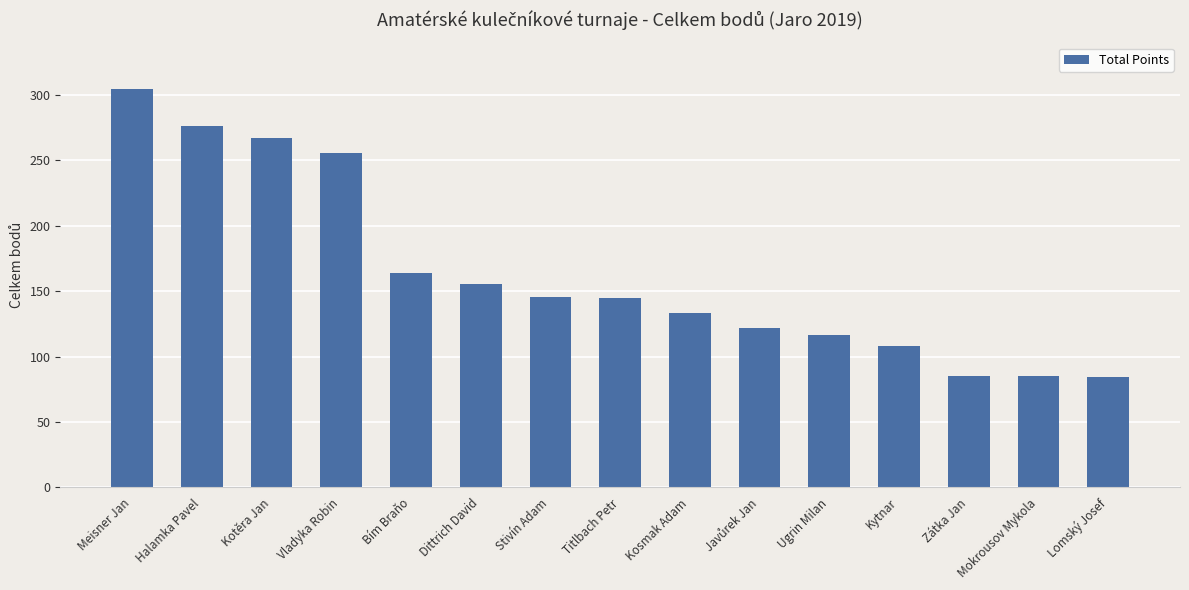

Is it true that the value at Bím Braňo is 164.0?

True